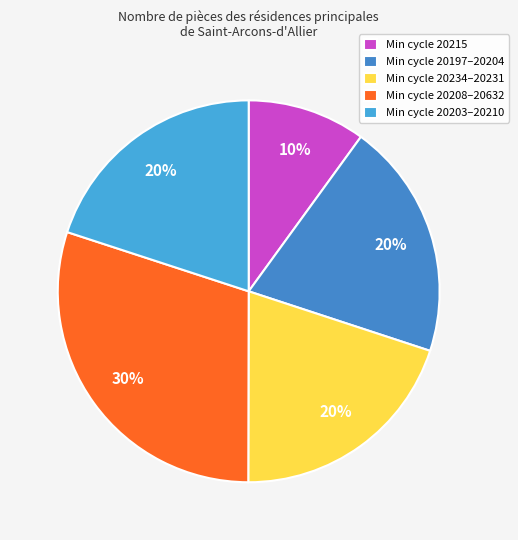

Which category has the biggest portion of the pie?

Min cycle 20208–20632